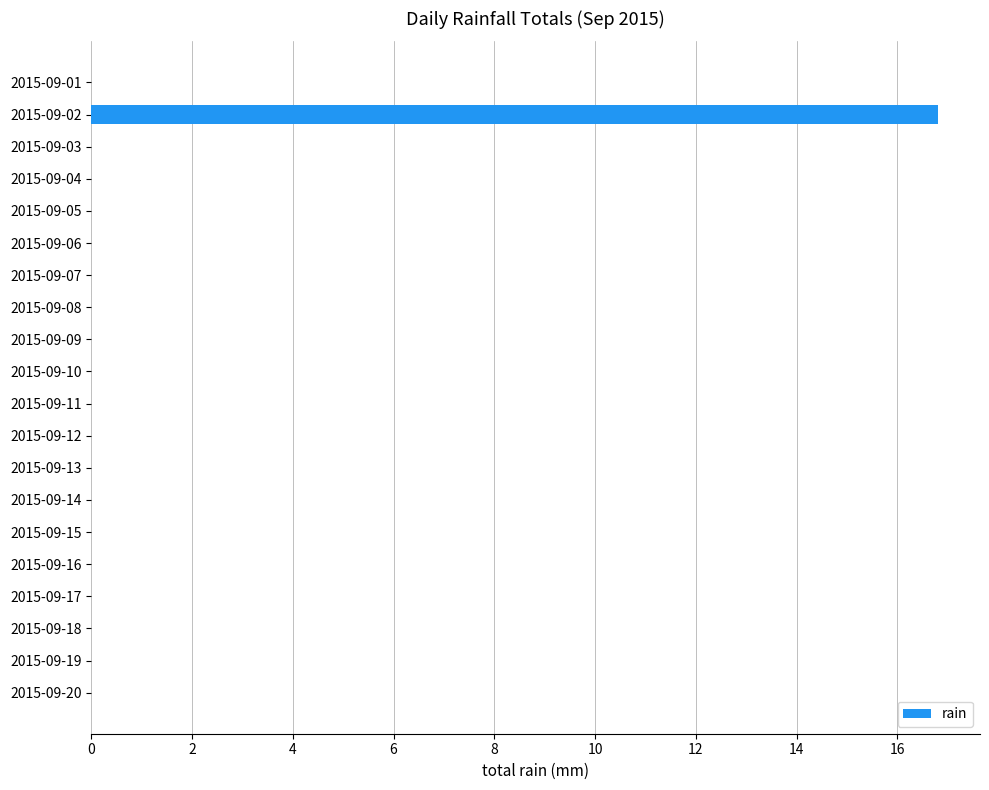

What is the sum of all values?

16.8